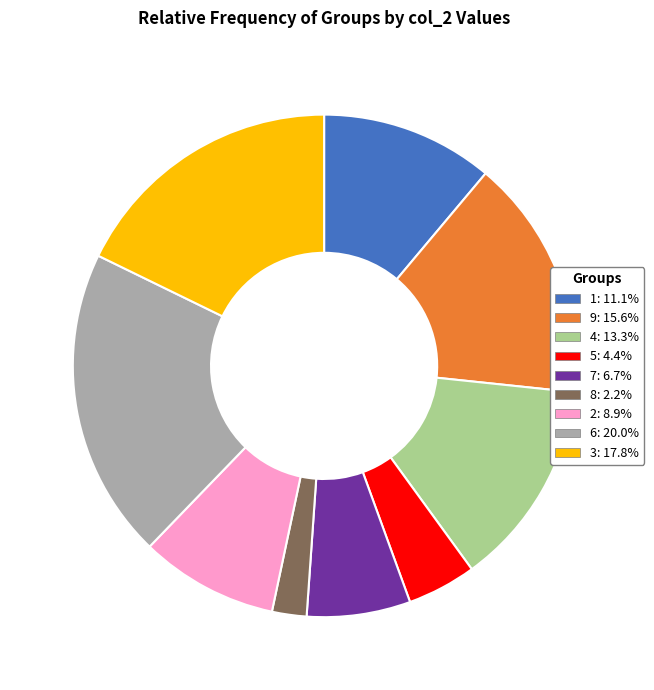

Which slice is the smallest?

8